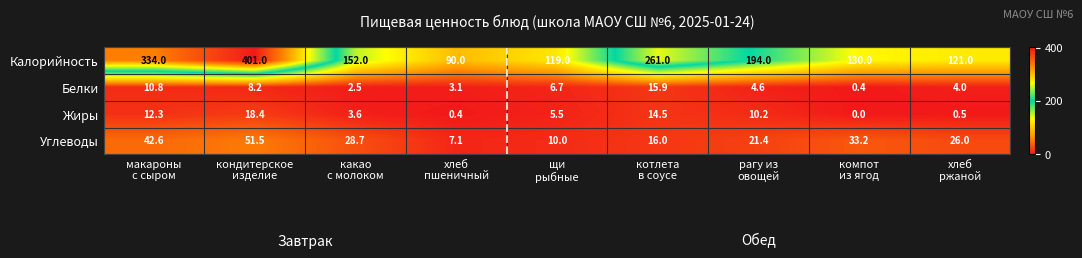

What is the minimum value for Калорийность?

90.0